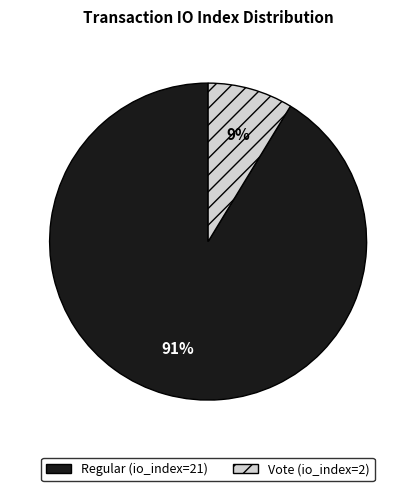

Is there a majority slice in this chart?

Yes